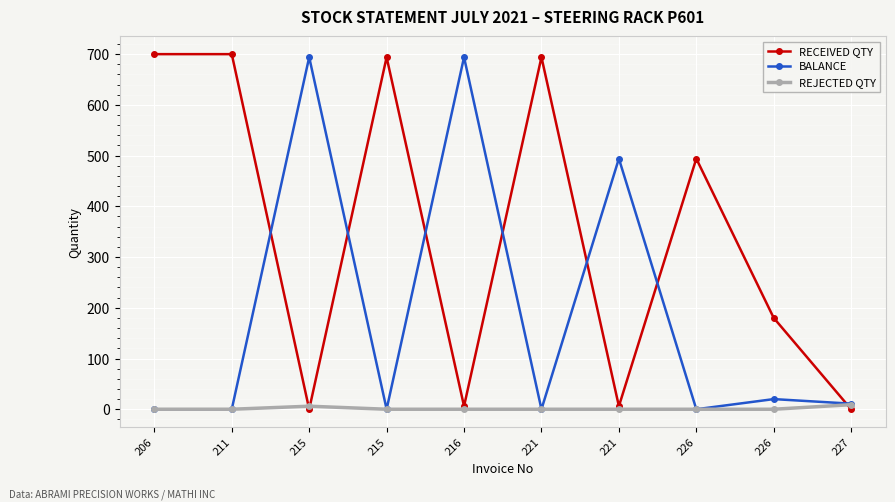

How many distinct data groups are displayed?

3